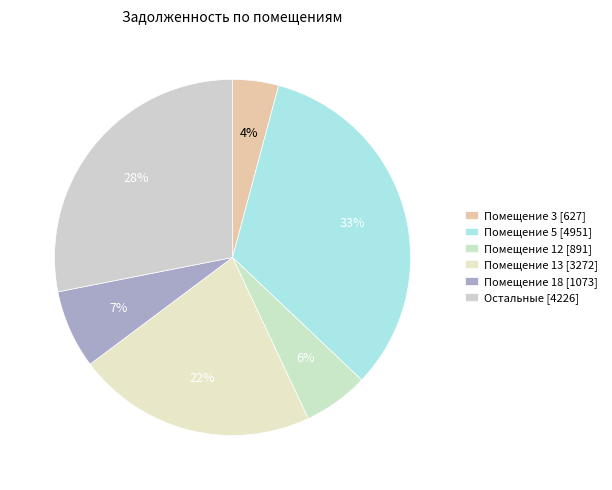

How many slices are in this pie chart?

6